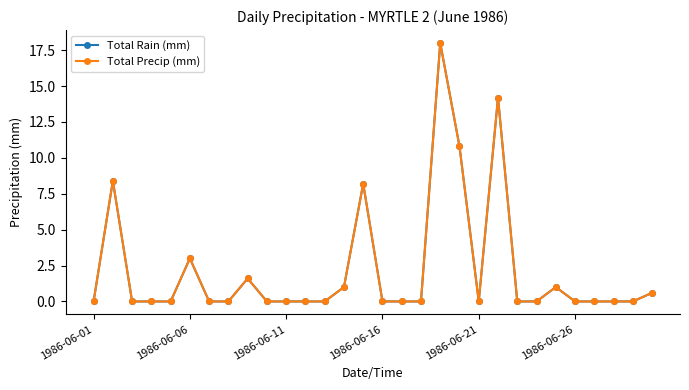

Is this an area chart (filled region under the line)?

No